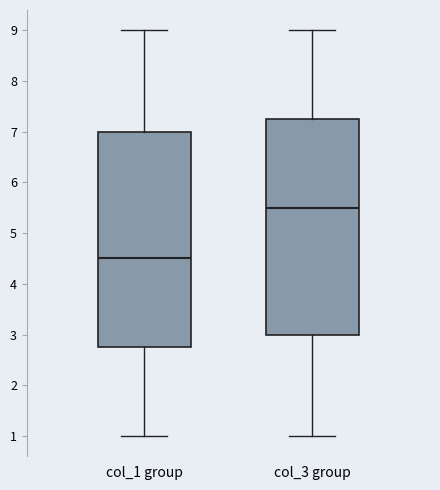

Reading left to right, transcribe this box plot: for each box, give where its median line is, the range the box spans, and where its two whiskers end, as read against the y-axis. The values are not printed on the chart, so give them approximately, as read against the axis.

col_1 group: median 4.5, box 2.8 to 7.0, whiskers 1.0 to 9.0
col_3 group: median 5.5, box 3.0 to 7.3, whiskers 1.0 to 9.0